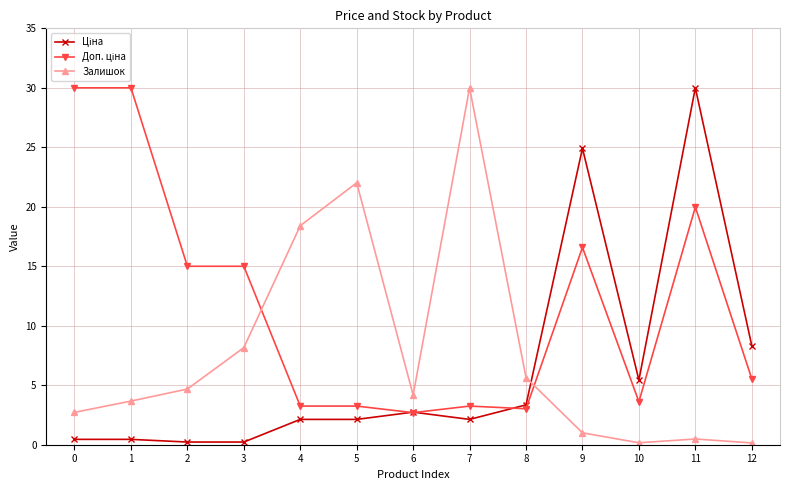

In Залишок, how many points are lower than both neighbors (excluding endpoints)?

2